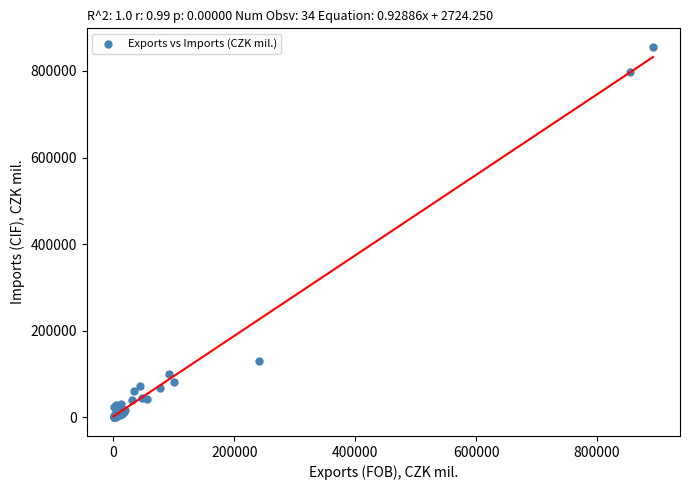

What Y value in the scatter plot is closest to 427874?

129311